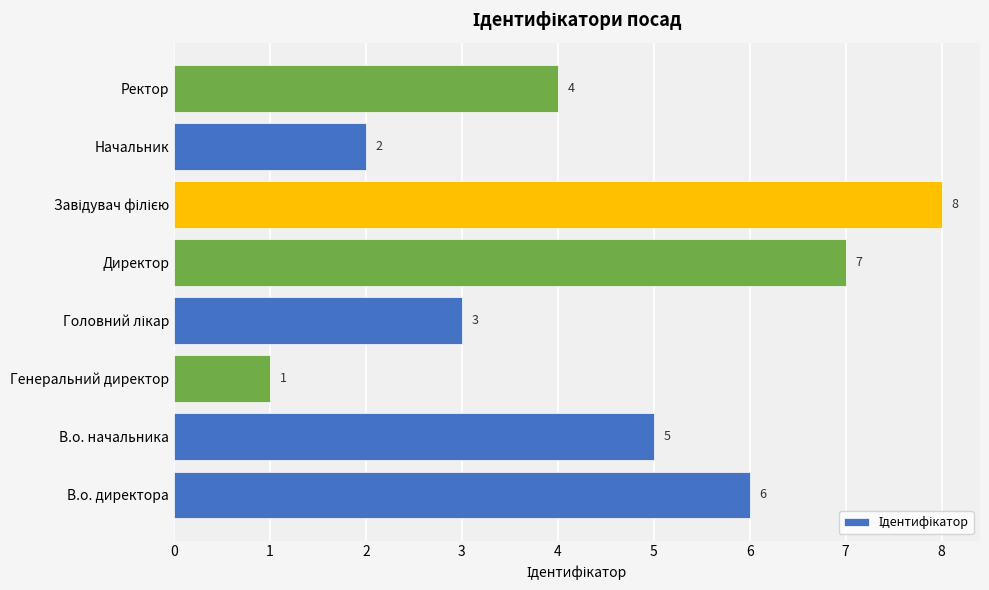

What is the greatest value displayed?

8